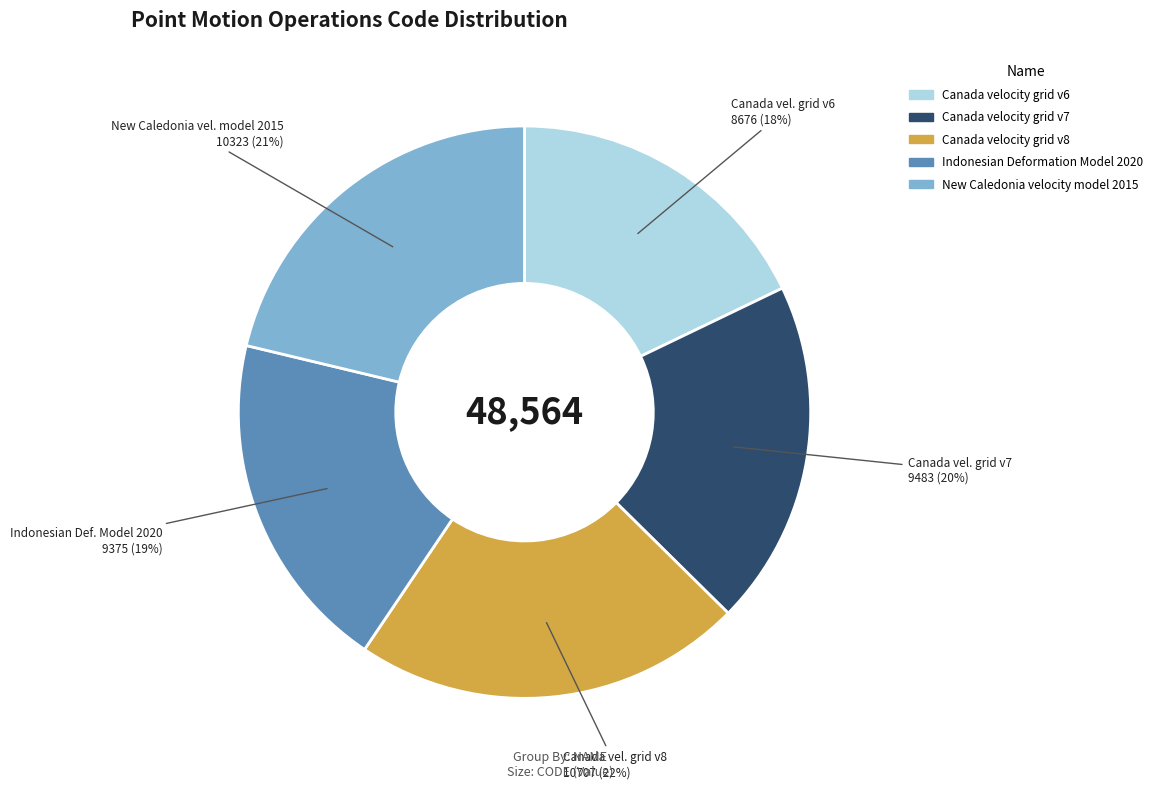

How many segments does this pie chart have?

5